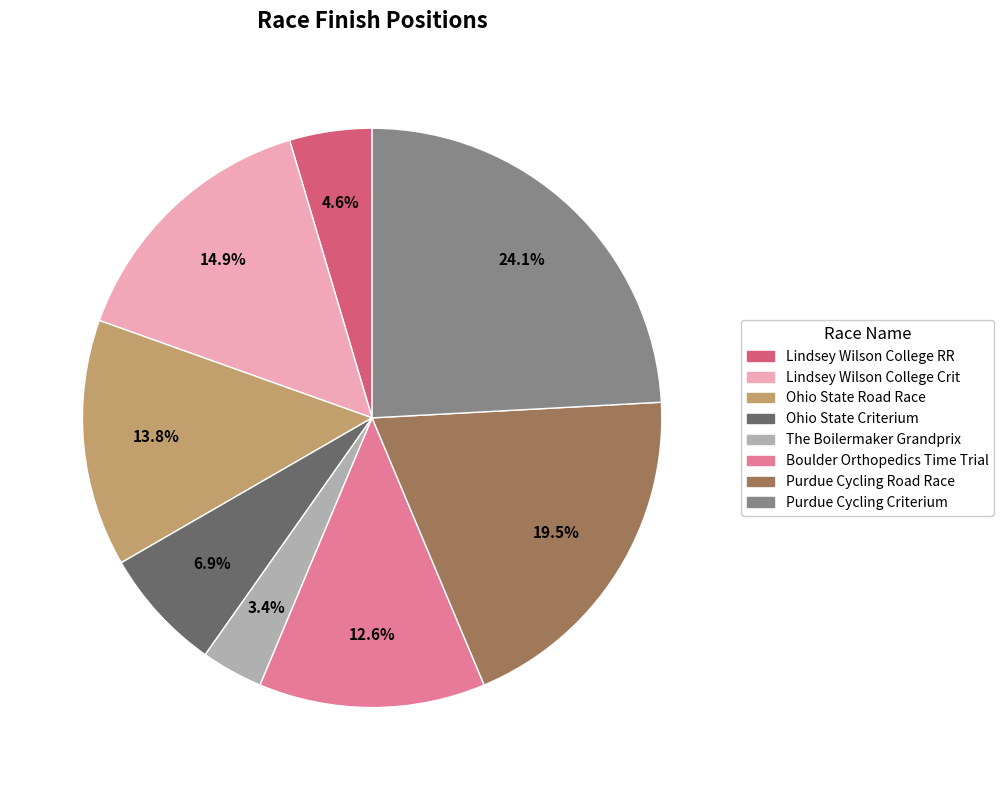

What is the largest slice in the pie chart?

Purdue Cycling Criterium